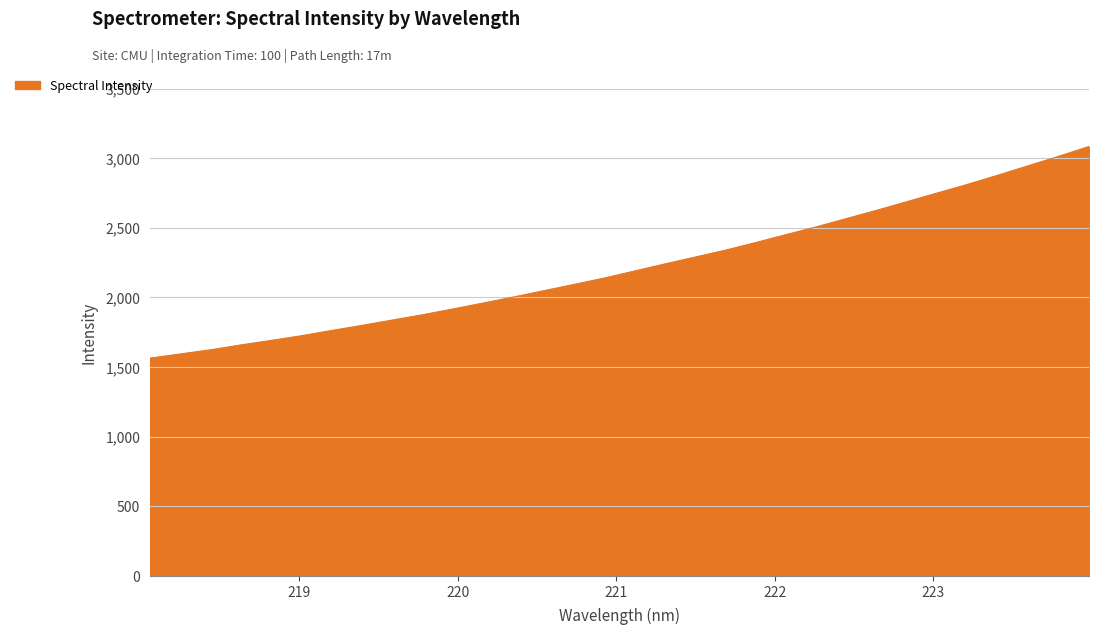

What is the smallest value displayed?

1563.1